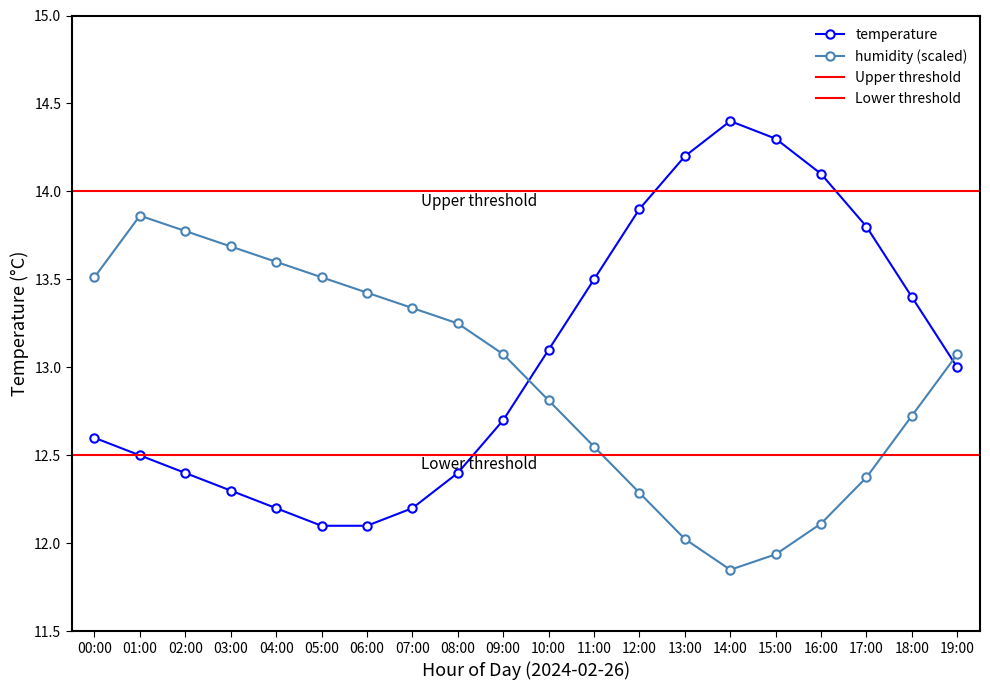

Reading left to right, transcribe all the data shown in this chart.

temperature: 12.6	12.5	12.4	12.3	12.2	12.1	12.1	12.2	12.4	12.7	13.1	13.5	13.9	14.2	14.4	14.3	14.1	13.8	13.4	13.0
humidity: 13.5	13.9	13.8	13.7	13.6	13.5	13.4	13.3	13.2	13.1	12.8	12.6	12.3	12.0	11.8	11.9	12.1	12.4	12.7	13.1